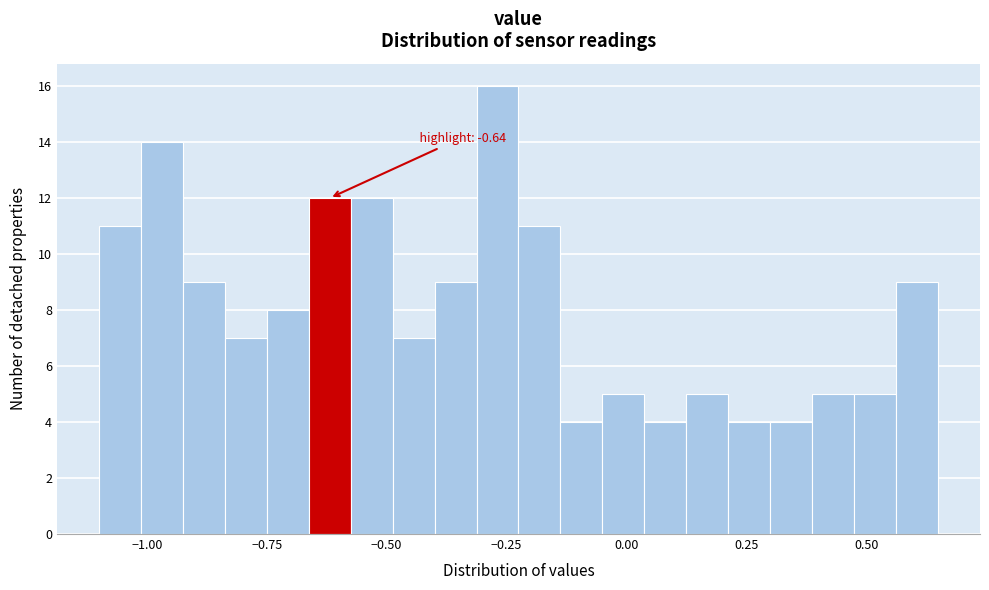

Around what value on the x-axis is the tallest bar? Give the approximate position of its centre, as read against the axis.

-0.25